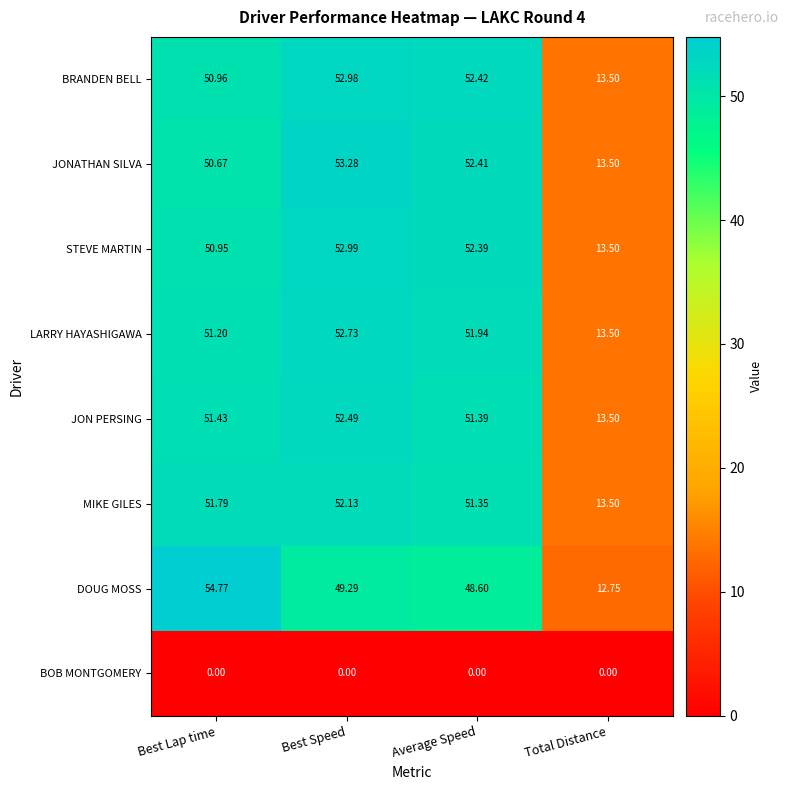

Which series has the widest spread of values?

DOUG MOSS